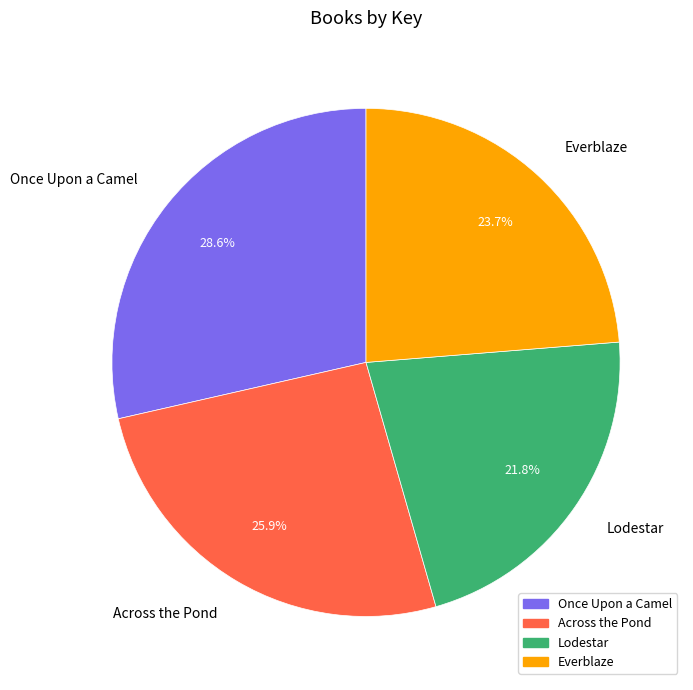

To the nearest percent, what percentage of the pie is Once Upon a Camel?

29%